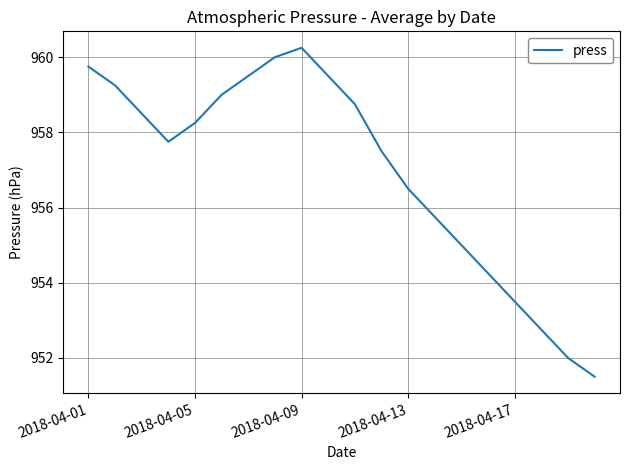

What is the smallest value displayed?

951.5